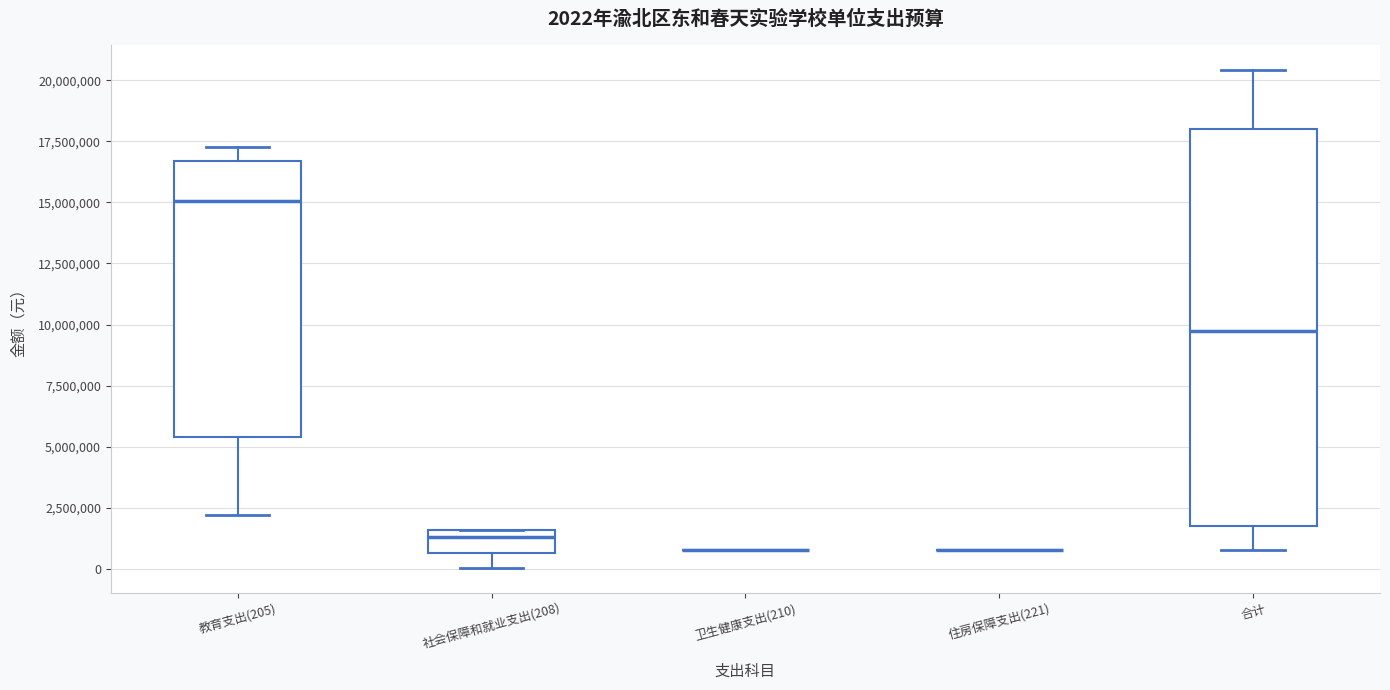

Which box is the tallest, from its lower edge to its upper edge?

合计